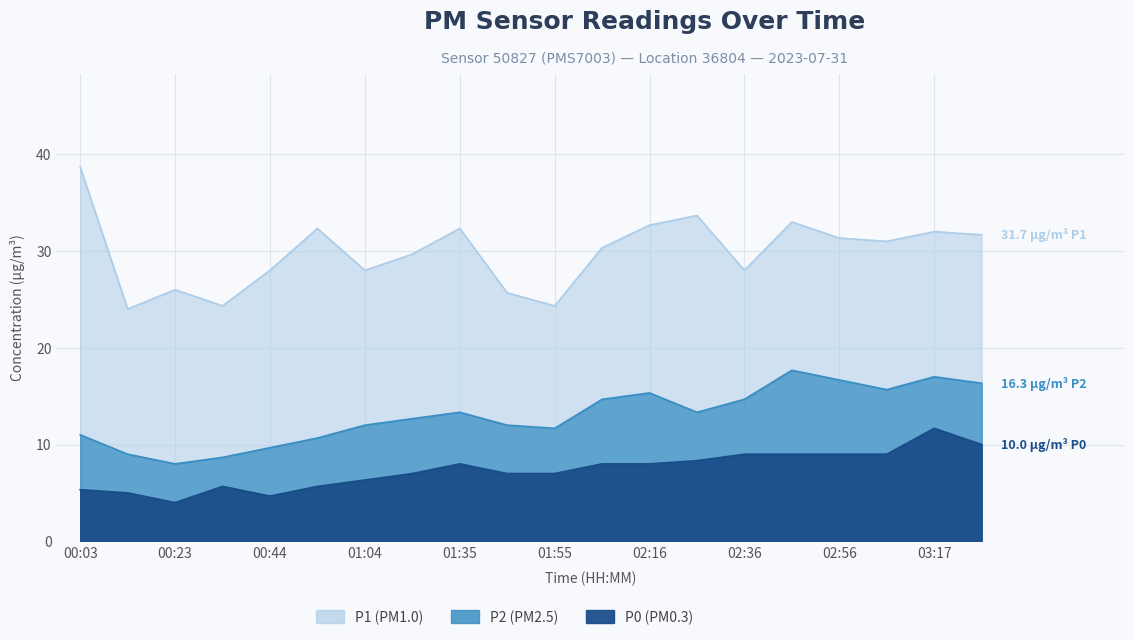

What is the sum of the P2 values at 02:26 and 00:23?

21.3